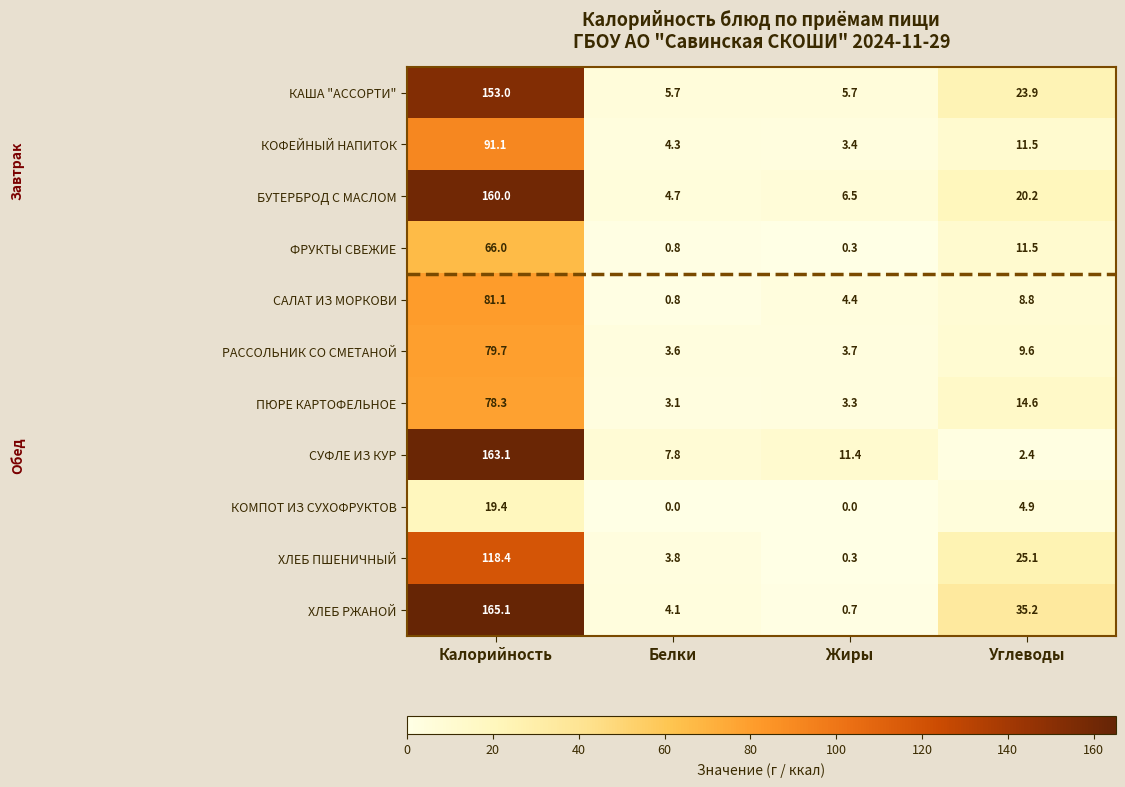

At which category is the sum across all series the highest?

Калорийность